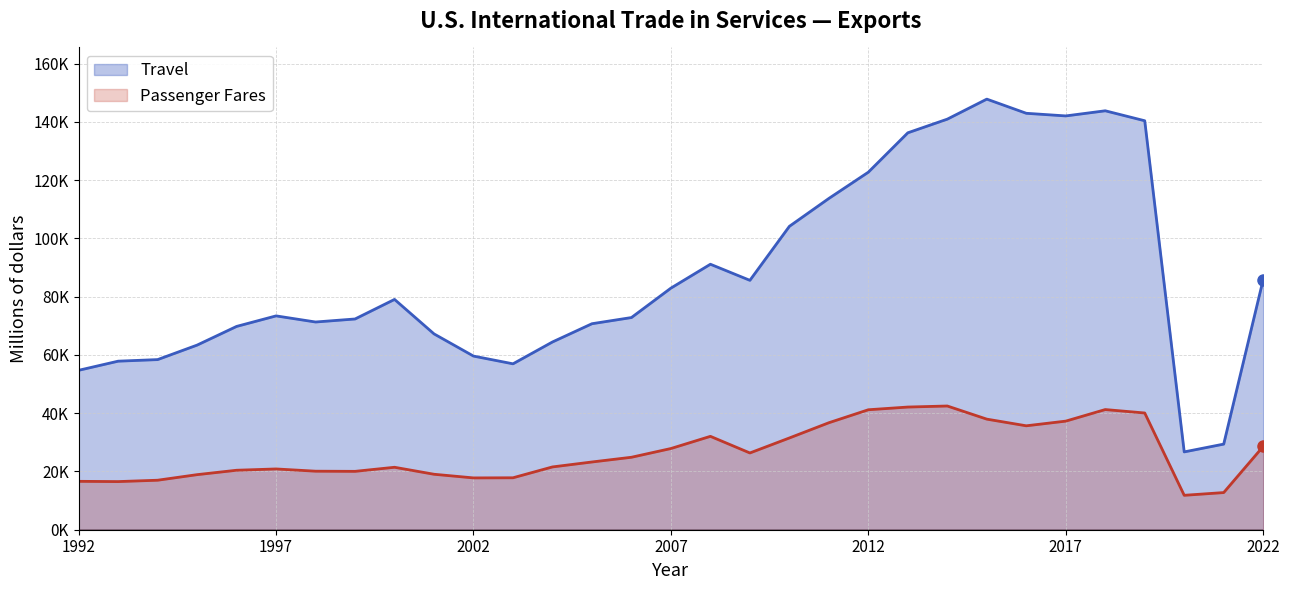

Is it true that Passenger Fares equals 22385 at 1992?

False